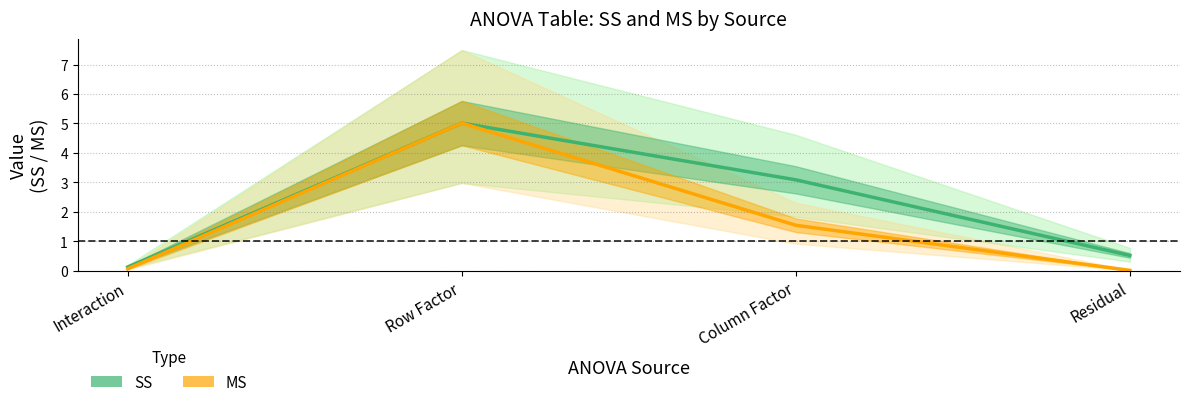

At which label does SS first exceed 3?

Row Factor